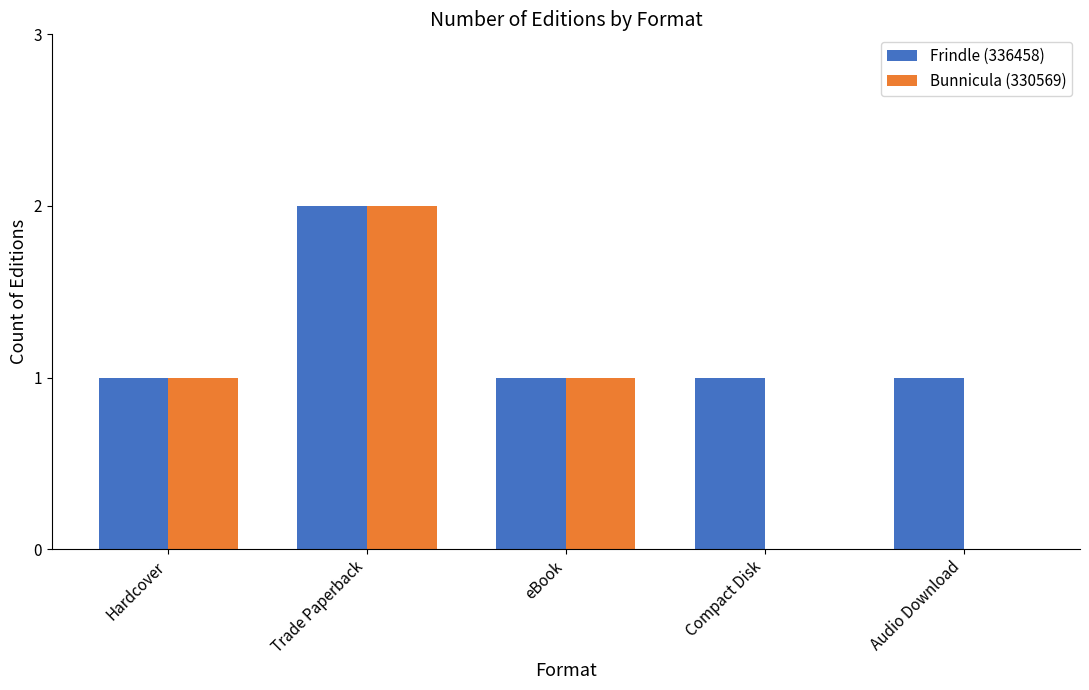

The value of Bunnicula (330569) at Hardcover is 1. True or false?

True